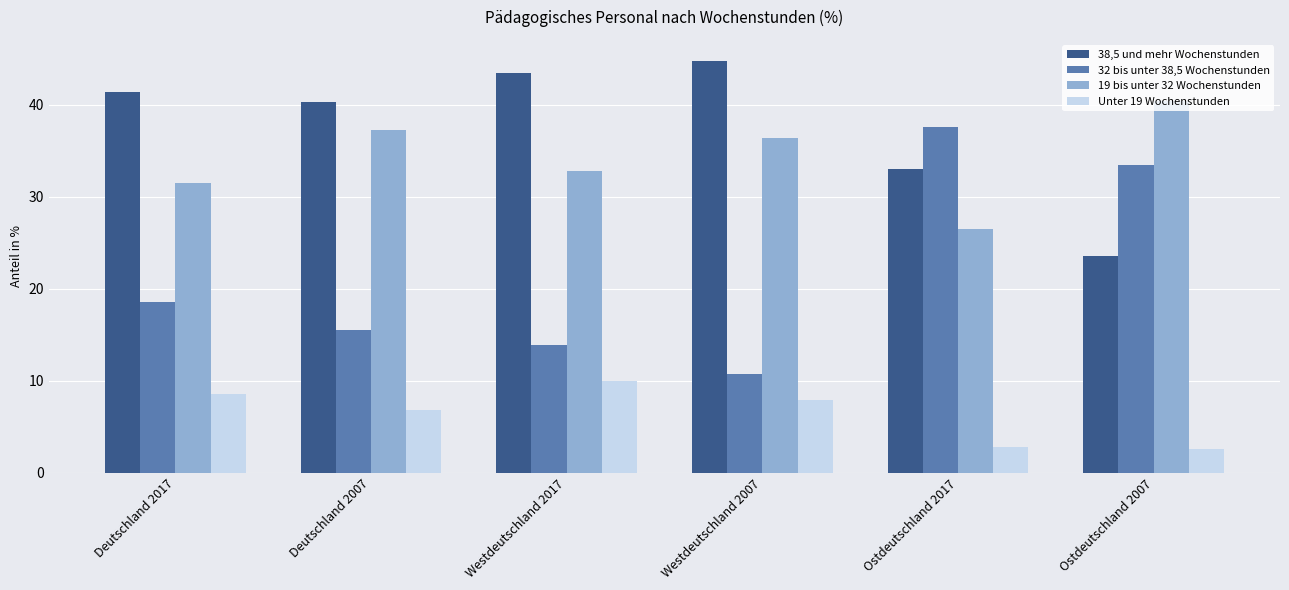

What is the difference between the second highest and minimum values in the 38,5 und mehr Wochenstunden series?

19.9